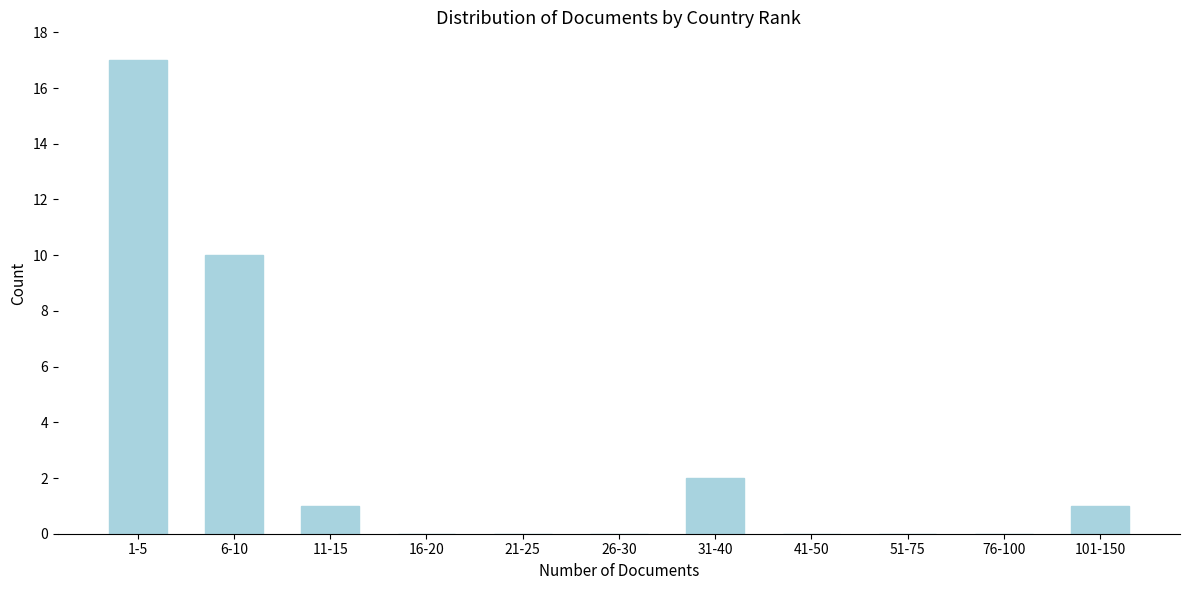

Reading left to right, transcribe all the data shown in this chart.

1-5=17	6-10=10	11-15=1	16-20=0	21-25=0	26-30=0	31-40=2	41-50=0	51-75=0	76-100=0	101-150=1